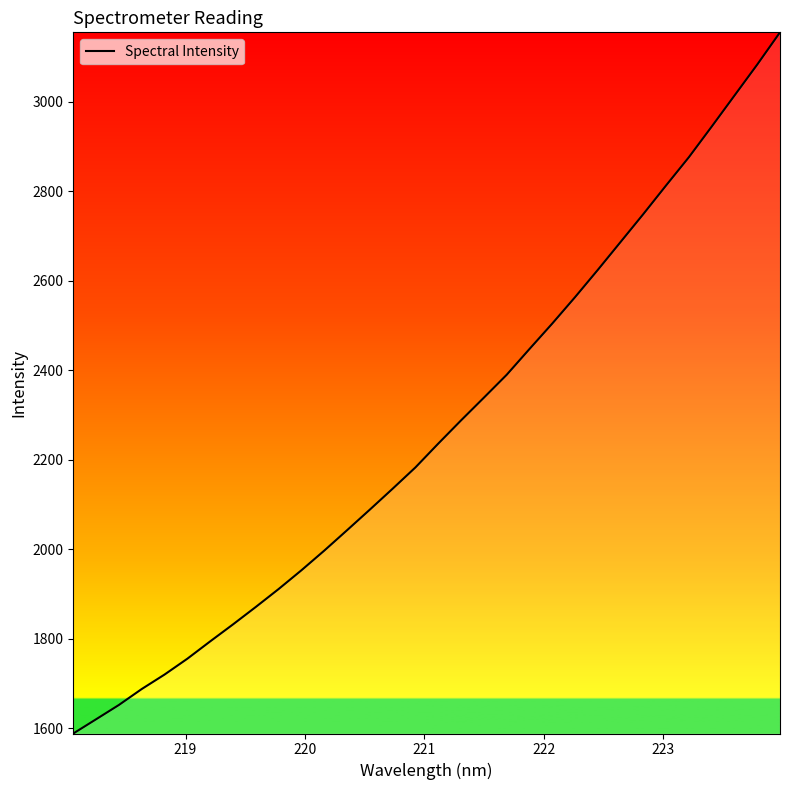

How many values exceed 2236?

16